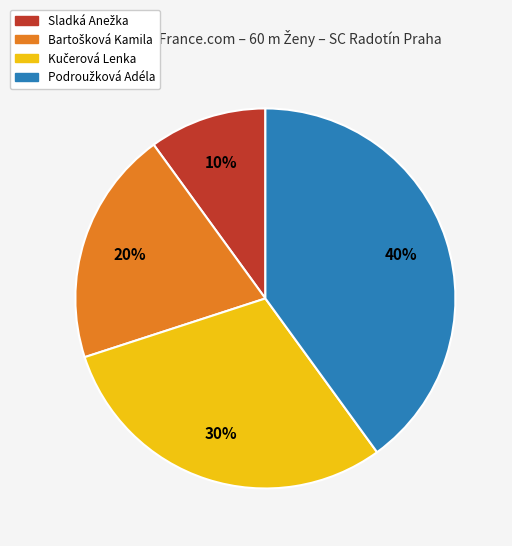

Is there a majority slice in this chart?

No